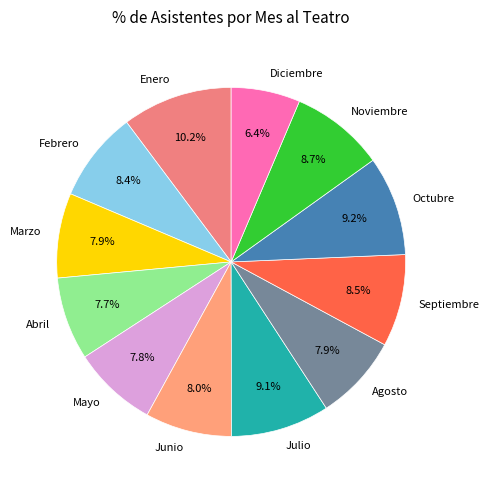

Does Diciembre account for over 50% of the chart?

No